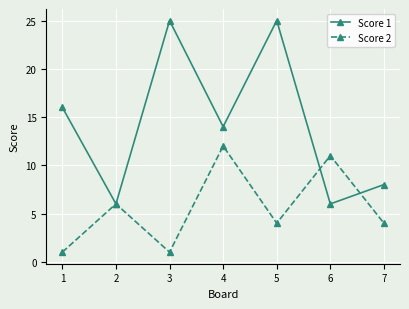

Where does the Score 1 series first go above 14?

1